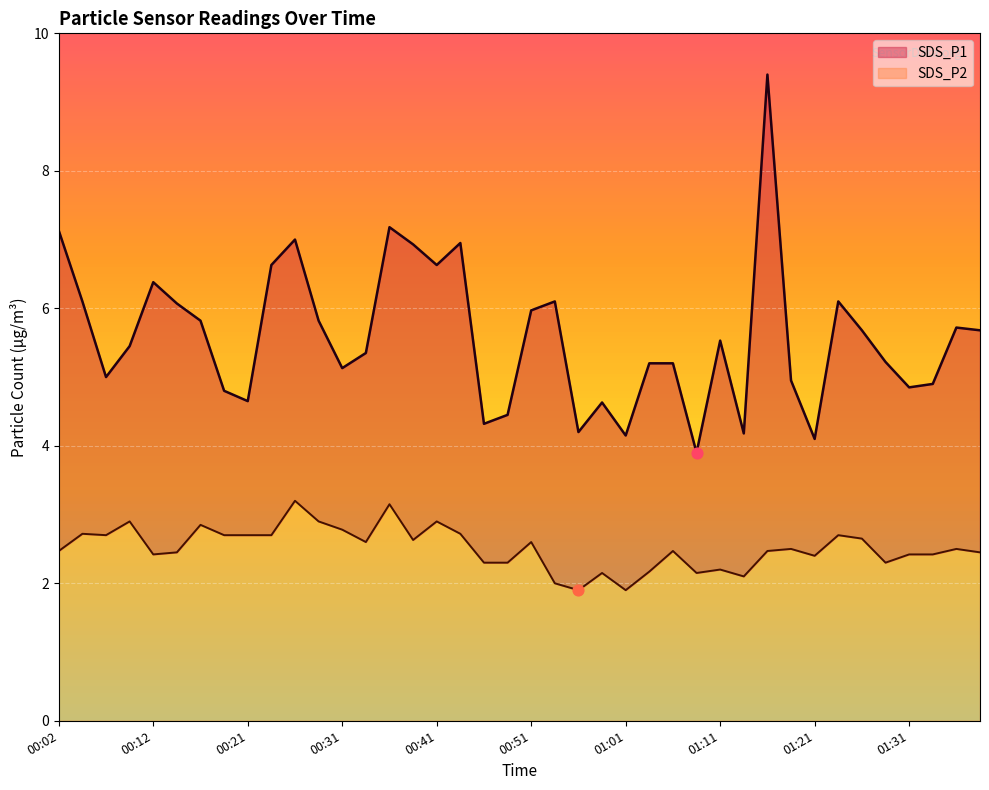

Is the value of SDS_P1 at 00:26 greater than the value of SDS_P2 at 01:31?

Yes